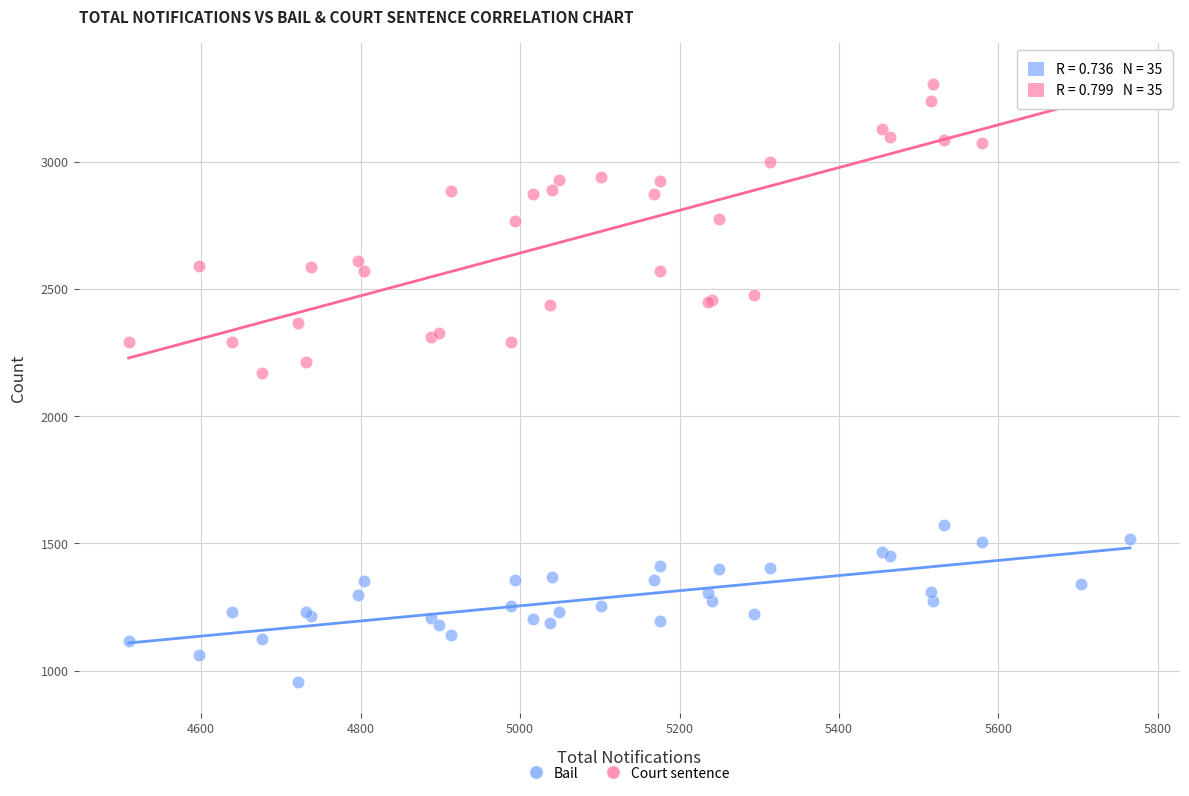

Which series has the largest Y range (max minus min)?

Court sentence